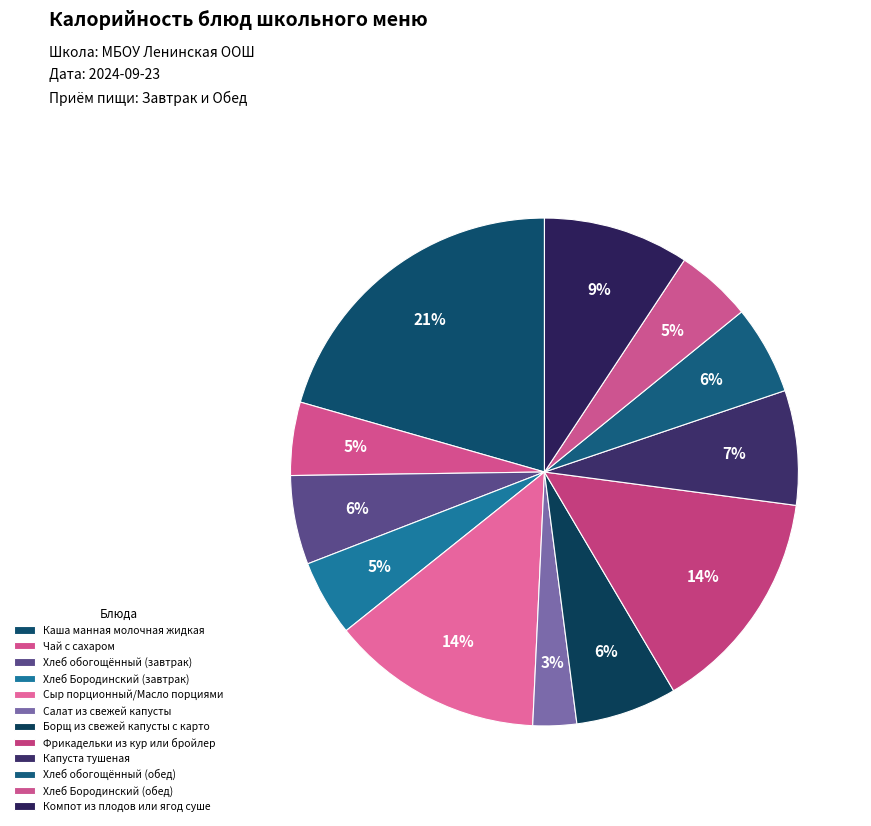

Which has a higher value, Каша манная молочная жидкая or Хлеб обогощённый (завтрак)?

Каша манная молочная жидкая